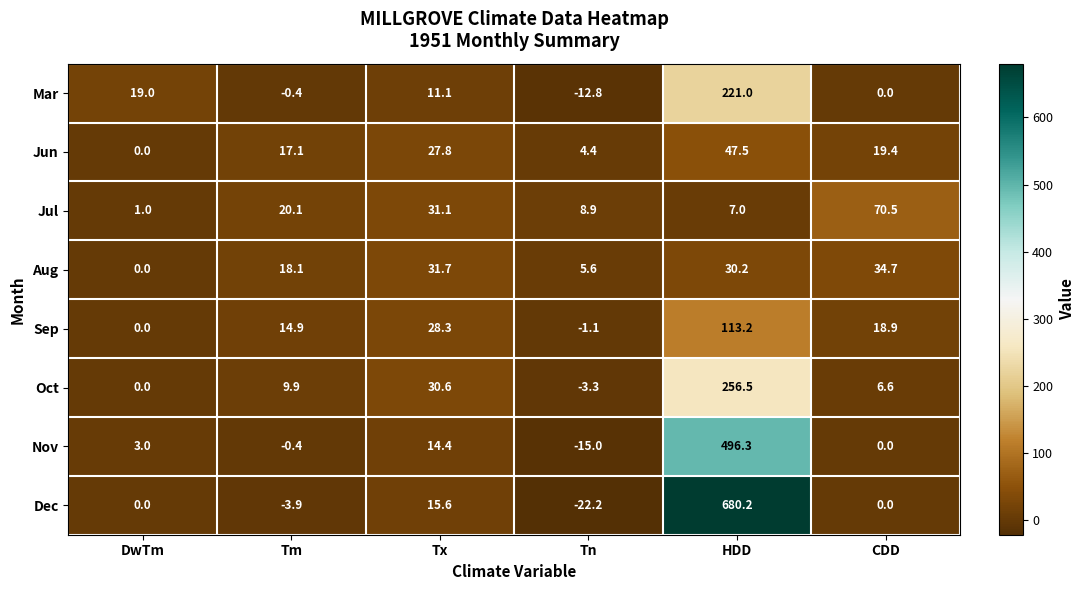

How many values in the Dec series are below 0?

2